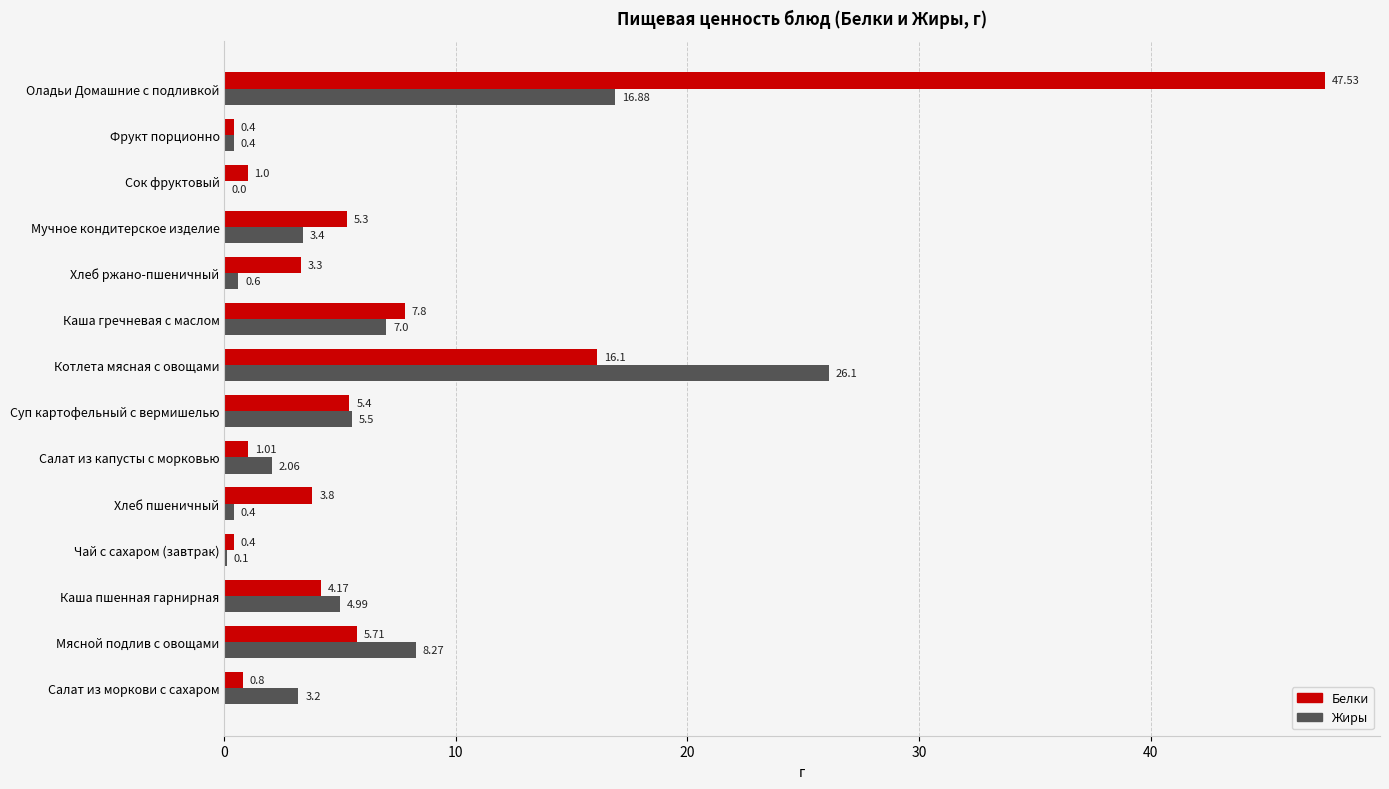

Which series has the widest spread of values?

Белки